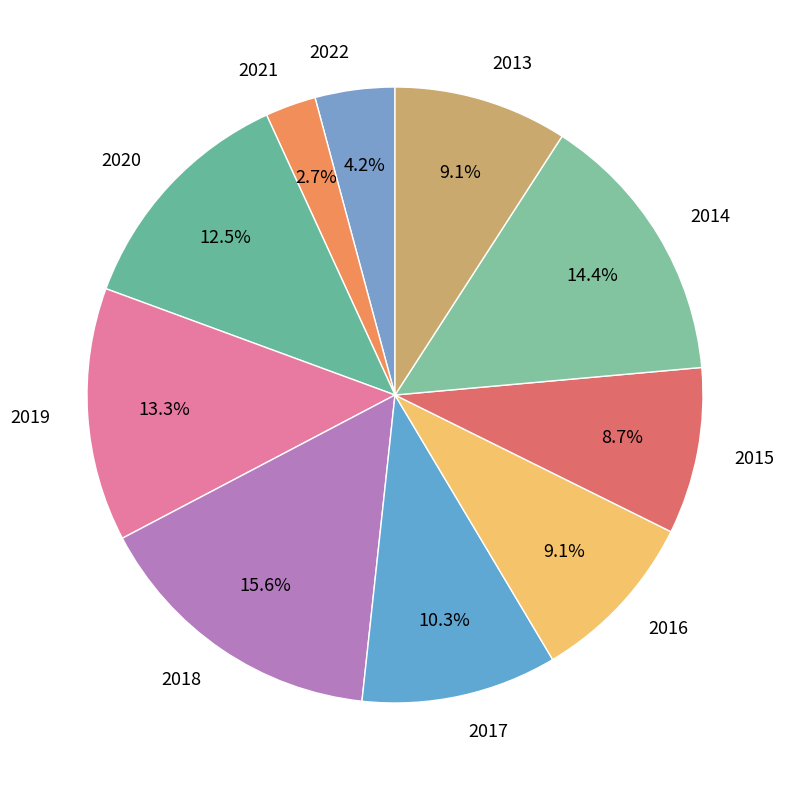

The 2013 slice represents 9% of the pie. True or false?

True